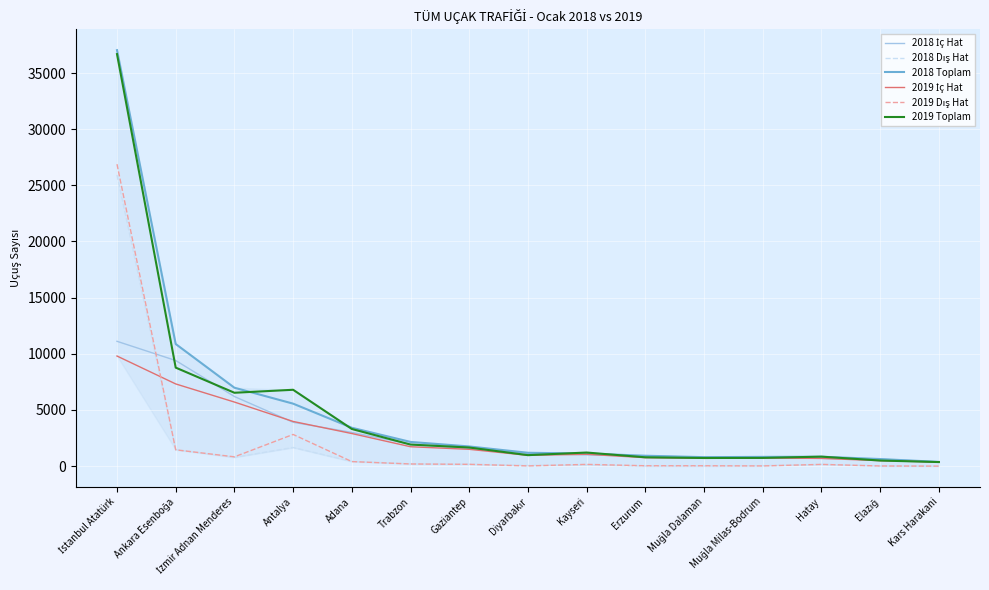

Which series has the largest range (max minus min)?

2018 Toplam